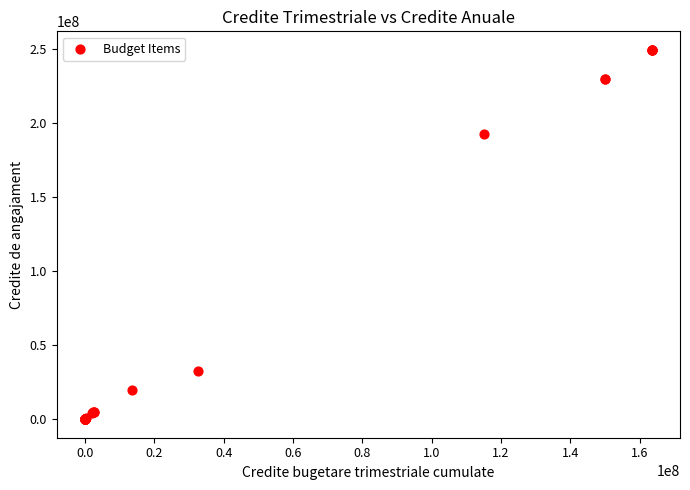

What Y value in the scatter plot is closest to 124815300?

192619160